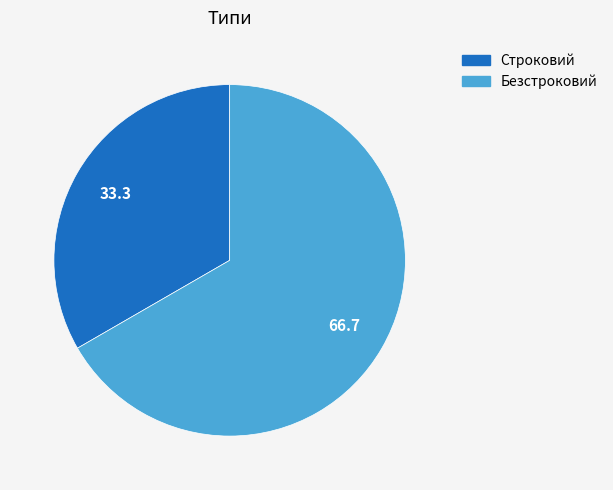

Approximately how many times larger is the value at Строковий compared to Безстроковий?

0.5